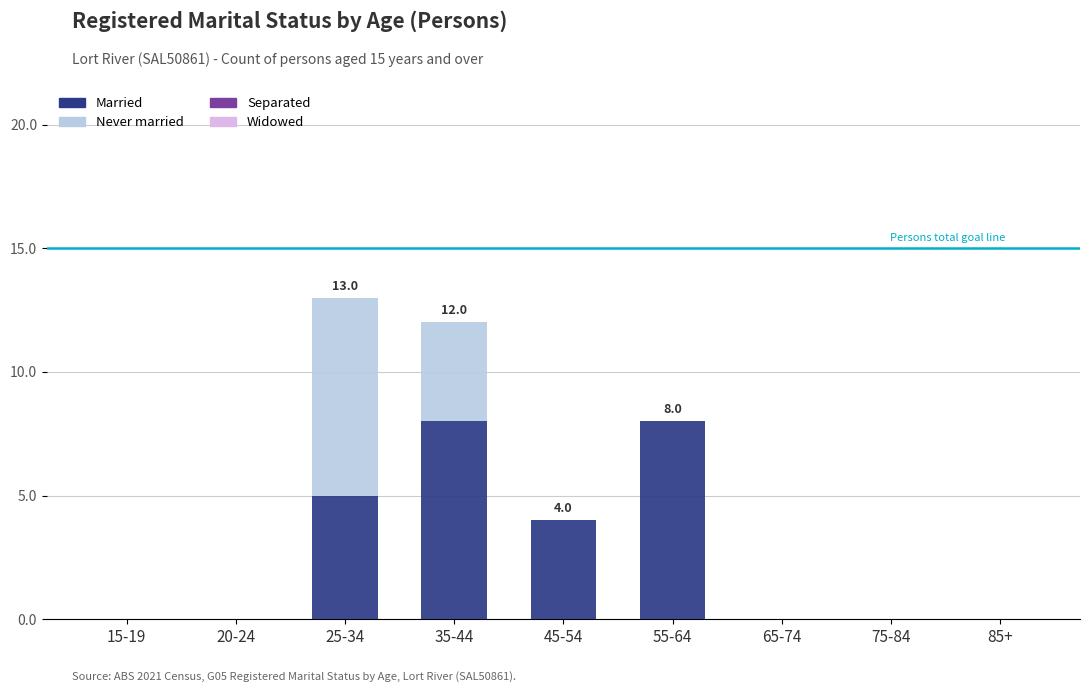

At which category is the sum across all series the highest?

25-34